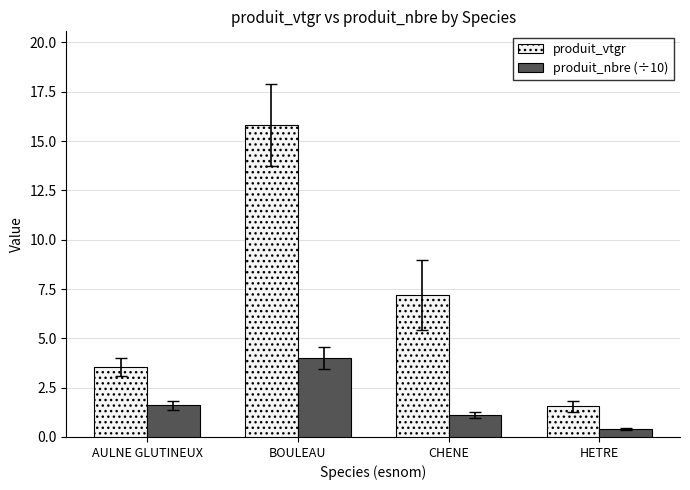

At which label does produit_nbre (÷10) first exceed 1?

AULNE GLUTINEUX